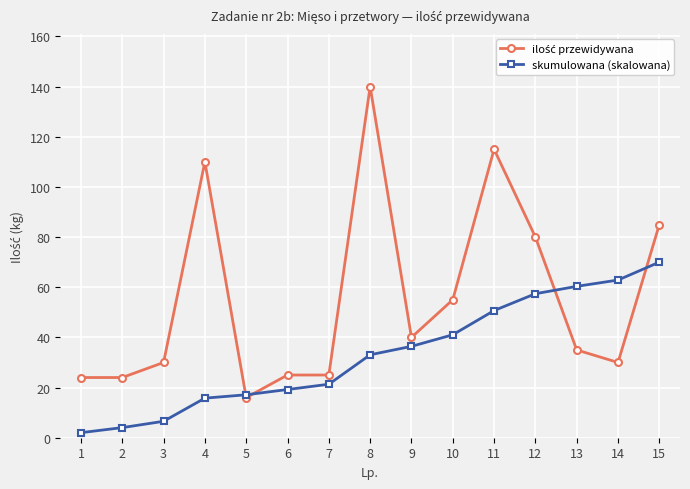

The value of skumulowana (skalowana) at 10 is 41.0. True or false?

True